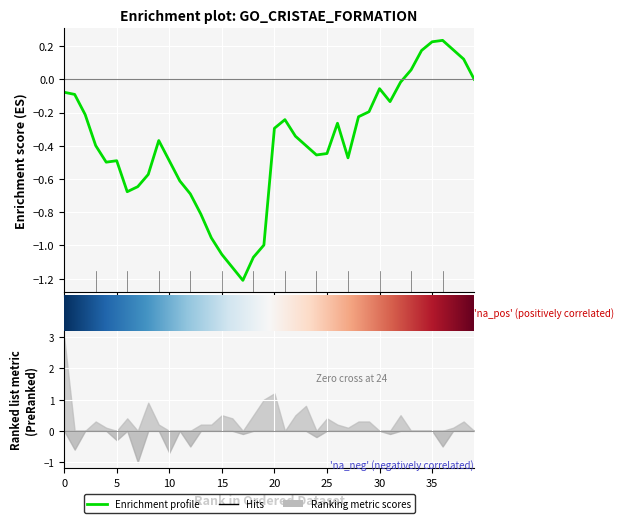

What is the minimum value for 0.870?

0.4